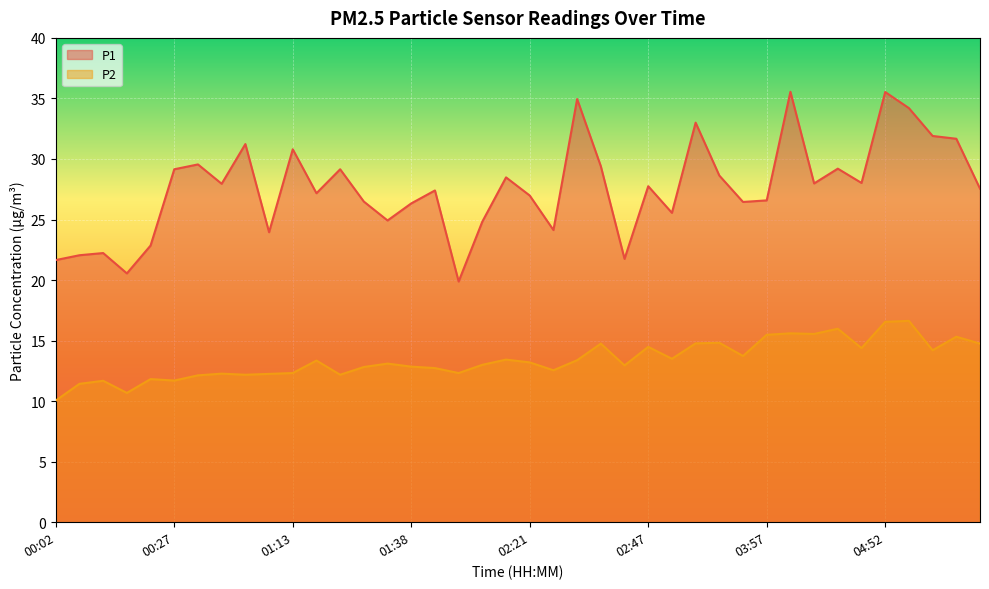

Reading right to left, list all the values displayed in this chart.

P1: 27.6	31.7	31.9	34.2	35.5	28.0	29.2	28.0	35.5	26.6	26.4	28.6	33.0	25.6	27.8	21.8	29.4	35.0	24.1	27.0	28.5	24.8	19.9	27.4	26.3	24.9	26.5	29.1	27.2	30.8	23.9	31.2	27.9	29.6	29.1	22.9	20.6	22.2	22.1	21.6
P2: 14.8	15.3	14.2	16.6	16.6	14.4	16.0	15.6	15.6	15.5	13.7	14.8	14.8	13.5	14.5	12.9	14.8	13.4	12.6	13.2	13.4	13.0	12.3	12.7	12.8	13.1	12.8	12.2	13.3	12.3	12.2	12.2	12.3	12.1	11.7	11.8	10.7	11.7	11.4	10.1